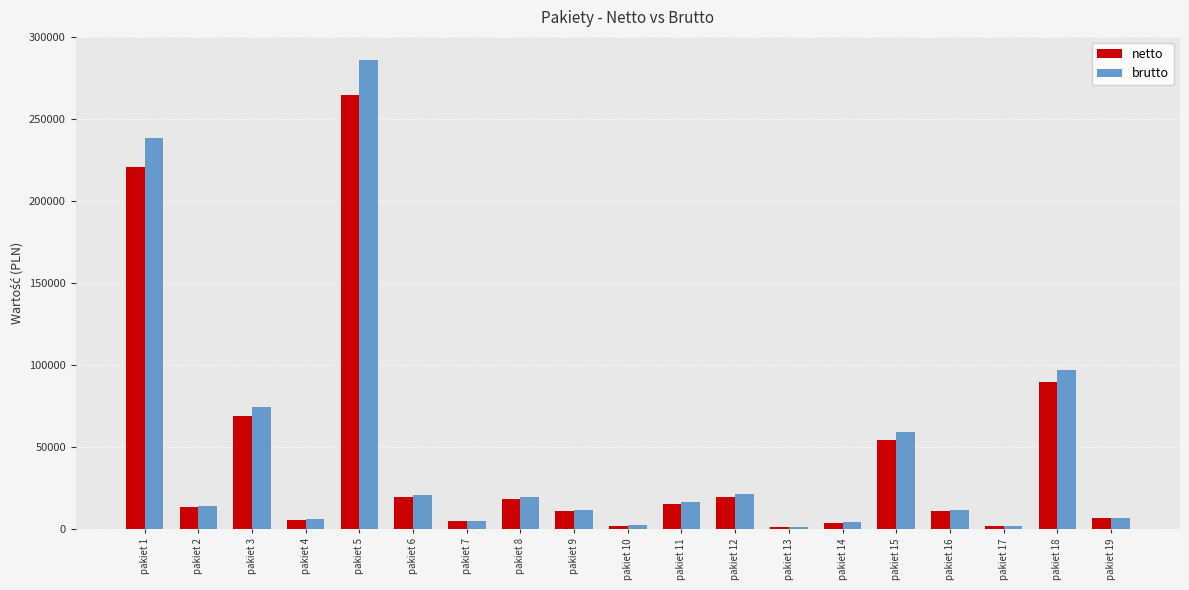

Which series changed the most between pakiet 5 and pakiet 18?

brutto